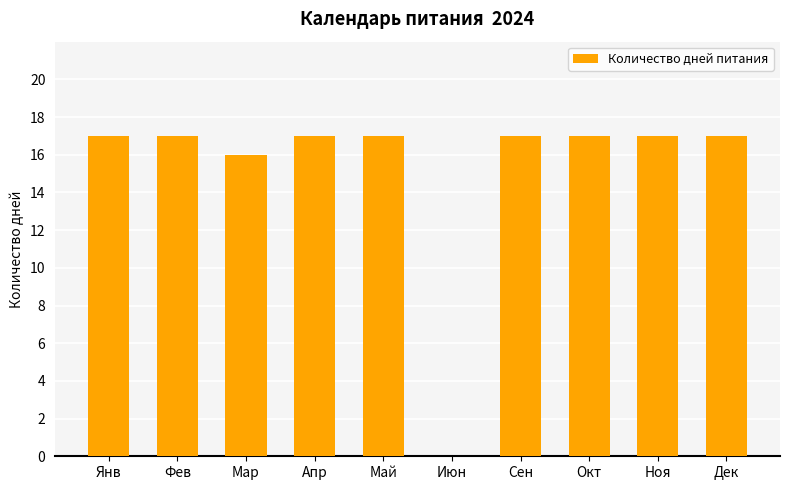

What is the approximate value at Май, to the nearest 10?

20